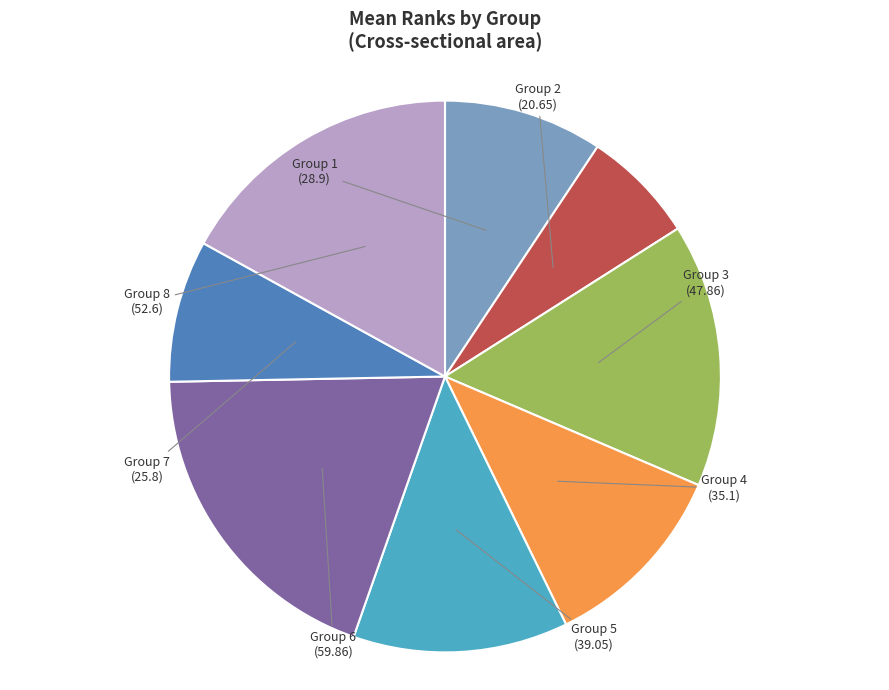

Which has a higher value, Group 8 or Group 7?

Group 8